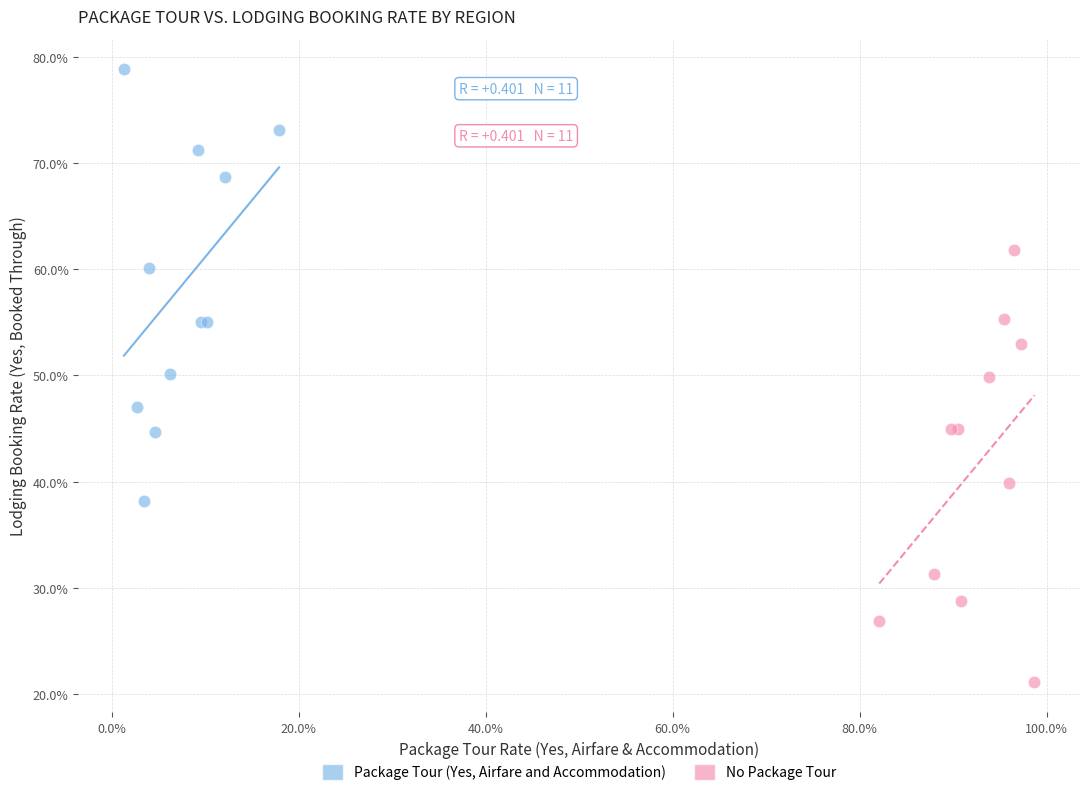

What are all the series names shown in the legend?

Package Tour (Yes, Airfare and Accommodation), No Package Tour